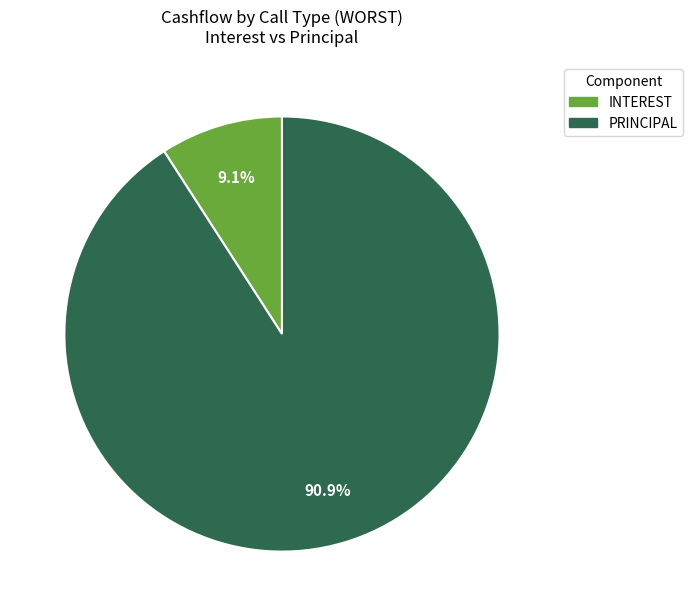

Which category accounts for the majority?

PRINCIPAL